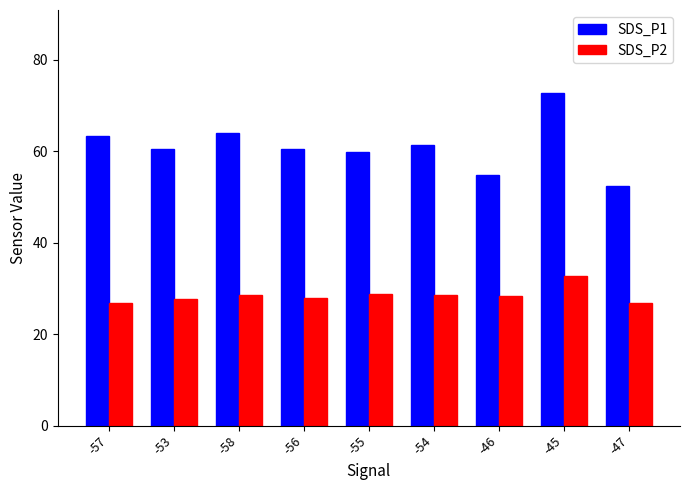

Rank the series by their maximum value, from lowest to highest.

SDS_P2, SDS_P1